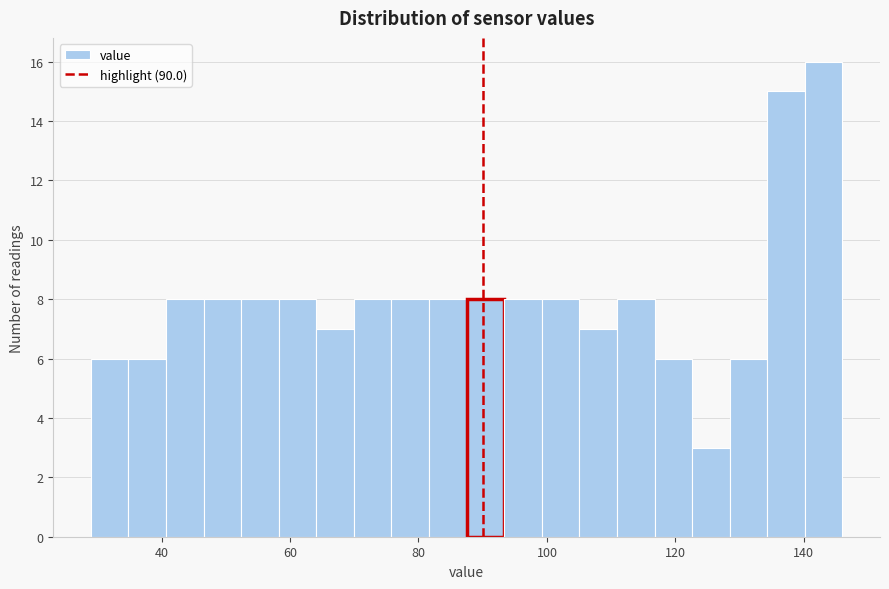

Around what value on the x-axis is the tallest bar? Give the approximate position of its centre, as read against the axis.

144